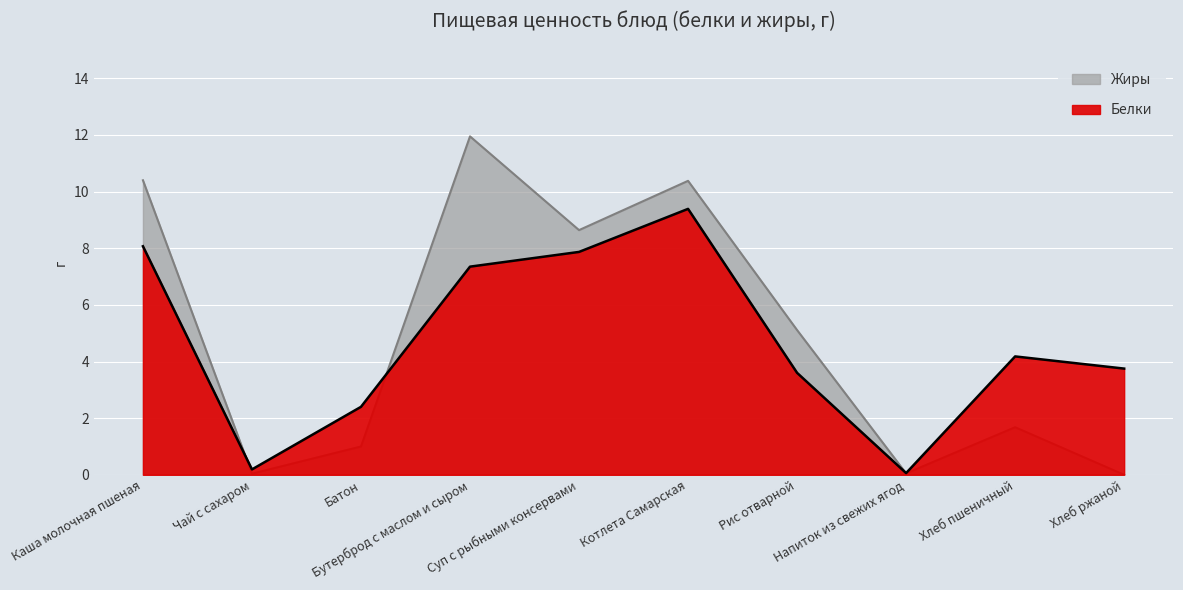

What is the difference between the second highest and second lowest values in the Белки series?

7.9